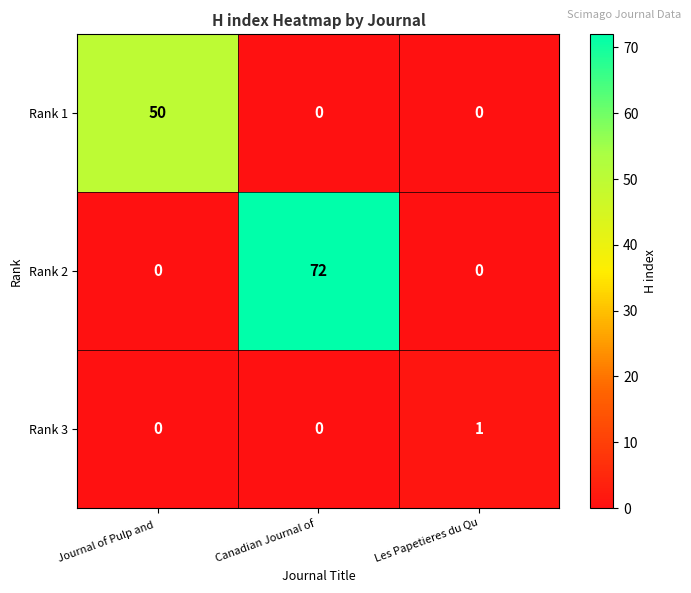

The Rank 3 series shows 1 at Les Papetieres du Qu. True or false?

True